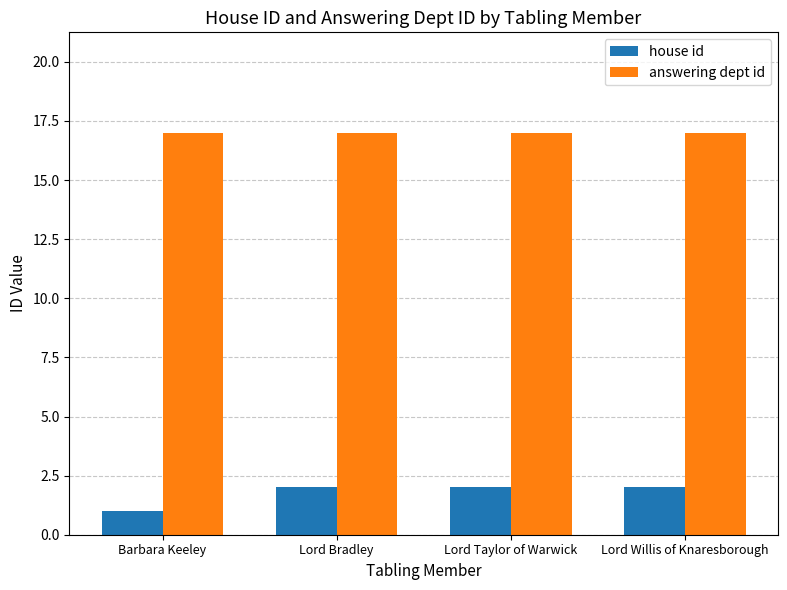

Does the chart contain any negative values?

No